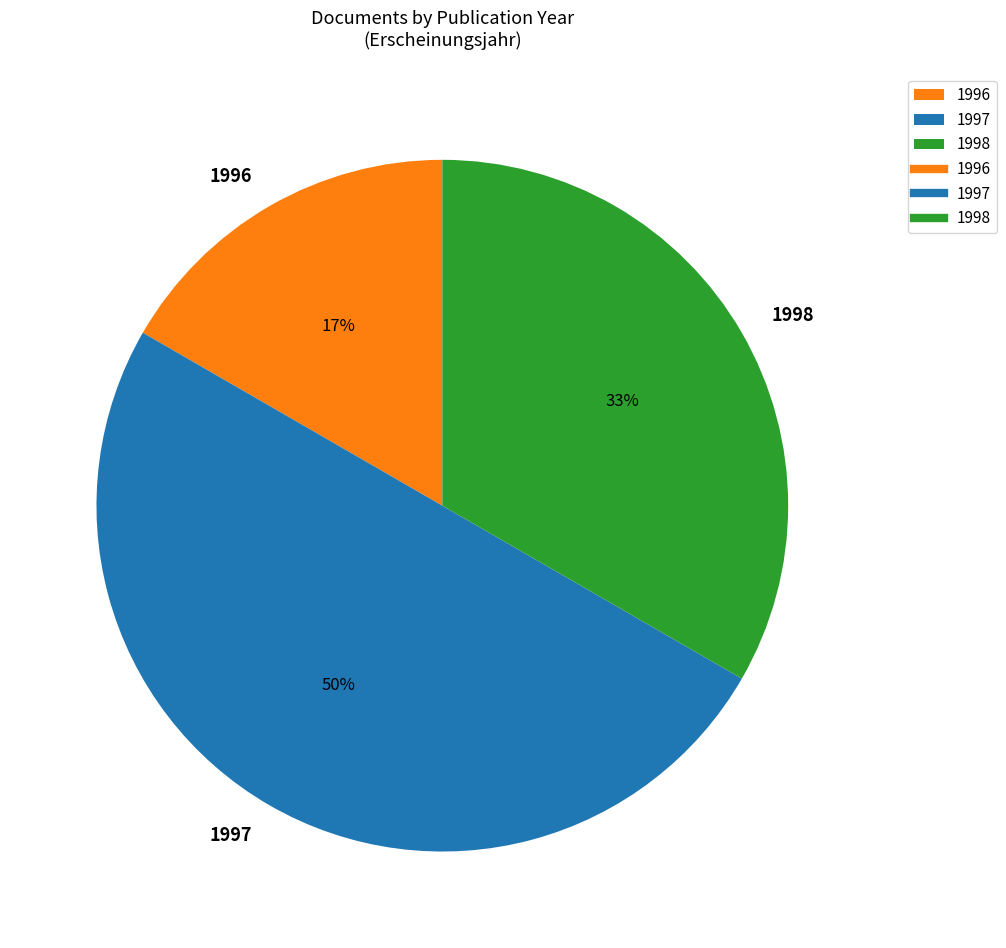

To the nearest percent, what portion does 1996 represent?

17%